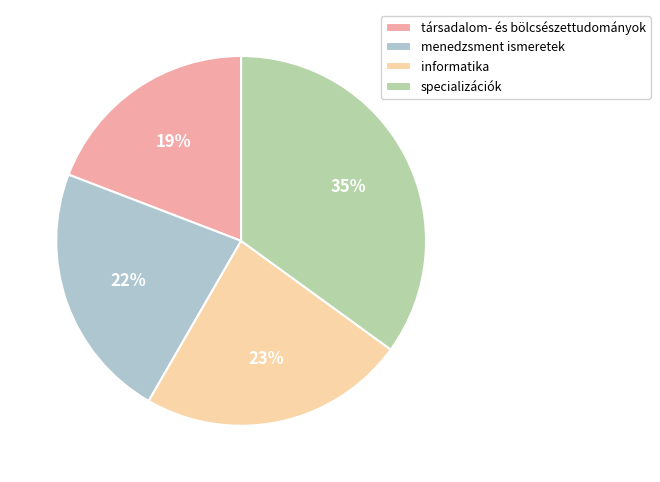

Rank the categories by value from lowest to highest.

társadalom- és bölcsészettudományok, menedzsment ismeretek, informatika, specializációk